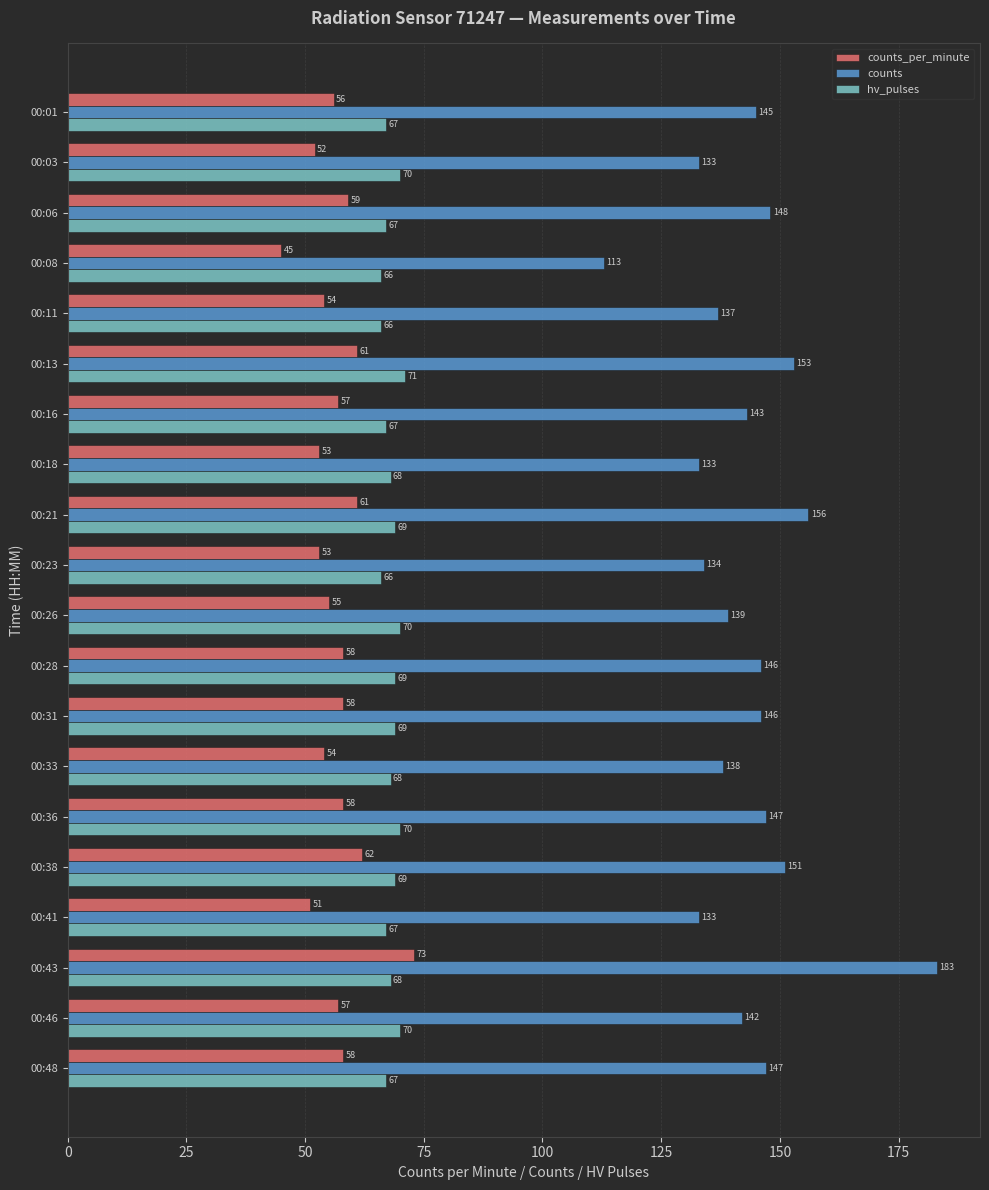

What is the average value of the hv_pulses series?

68